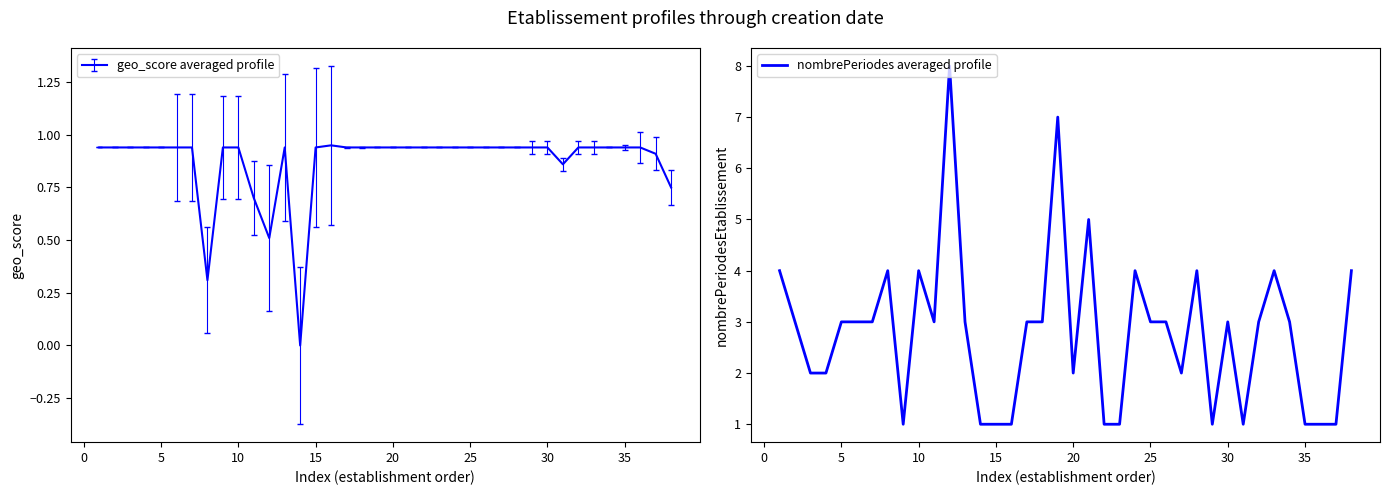

What is the greatest value displayed?

8